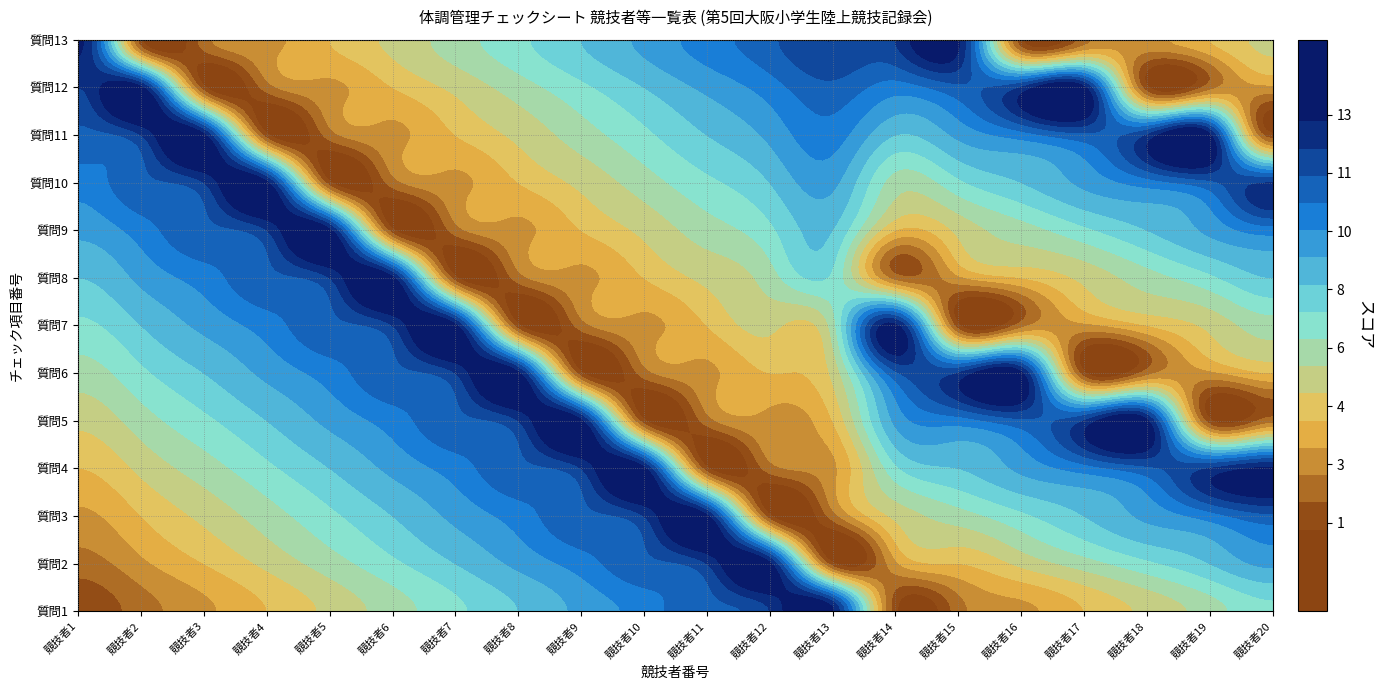

Reading right to left, transcribe all the data shown in this chart.

1: 12=13	11=12	10=11	9=10	8=9	7=8	6=7	5=6	4=5	3=4	2=3	1=2	0=1
2: 12=1	11=13	10=12	9=11	8=10	7=9	6=8	5=7	4=6	3=5	2=4	1=3	0=2
3: 12=2	11=1	10=13	9=12	8=11	7=10	6=9	5=8	4=7	3=6	2=5	1=4	0=3
4: 12=3	11=2	10=1	9=13	8=12	7=11	6=10	5=9	4=8	3=7	2=6	1=5	0=4
5: 12=4	11=3	10=2	9=1	8=13	7=12	6=11	5=10	4=9	3=8	2=7	1=6	0=5
6: 12=5	11=4	10=3	9=2	8=1	7=13	6=12	5=11	4=10	3=9	2=8	1=7	0=6
7: 12=6	11=5	10=4	9=3	8=2	7=1	6=13	5=12	4=11	3=10	2=9	1=8	0=7
8: 12=7	11=6	10=5	9=4	8=3	7=2	6=1	5=13	4=12	3=11	2=10	1=9	0=8
9: 12=8	11=7	10=6	9=5	8=4	7=3	6=2	5=1	4=13	3=12	2=11	1=10	0=9
10: 12=9	11=8	10=7	9=6	8=5	7=4	6=3	5=2	4=1	3=13	2=12	1=11	0=10
11: 12=10	11=9	10=8	9=7	8=6	7=5	6=4	5=3	4=2	3=1	2=13	1=12	0=11
12: 12=11	11=10	10=9	9=8	8=7	7=6	6=5	5=4	4=3	3=2	2=1	1=13	0=12
13: 12=12	11=11	10=10	9=9	8=8	7=7	6=6	5=5	4=4	3=3	2=2	1=1	0=13
14: 12=12	11=10	10=8	9=6	8=4	7=2	6=13	5=11	4=9	3=7	2=5	1=3	0=1
15: 12=13	11=11	10=9	9=7	8=5	7=3	6=1	5=12	4=10	3=8	2=6	1=4	0=2
16: 12=1	11=12	10=10	9=8	8=6	7=4	6=2	5=13	4=11	3=9	2=7	1=5	0=3
17: 12=2	11=13	10=11	9=9	8=7	7=5	6=3	5=1	4=12	3=10	2=8	1=6	0=4
18: 12=3	11=1	10=12	9=10	8=8	7=6	6=4	5=2	4=13	3=11	2=9	1=7	0=5
19: 12=4	11=2	10=13	9=11	8=9	7=7	6=5	5=3	4=1	3=12	2=10	1=8	0=6
20: 12=5	11=3	10=1	9=12	8=10	7=8	6=6	5=4	4=2	3=13	2=11	1=9	0=7